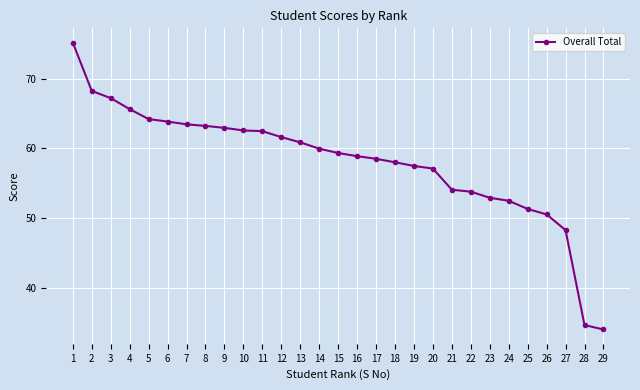

How many lines are shown in the chart?

1